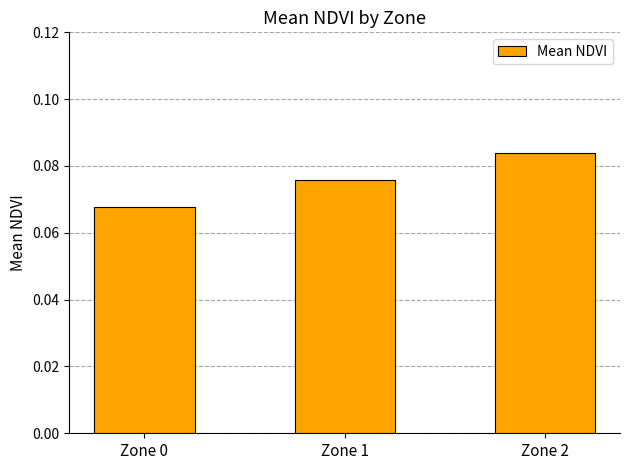

Where is the data nearest to the value 0?

Zone 0